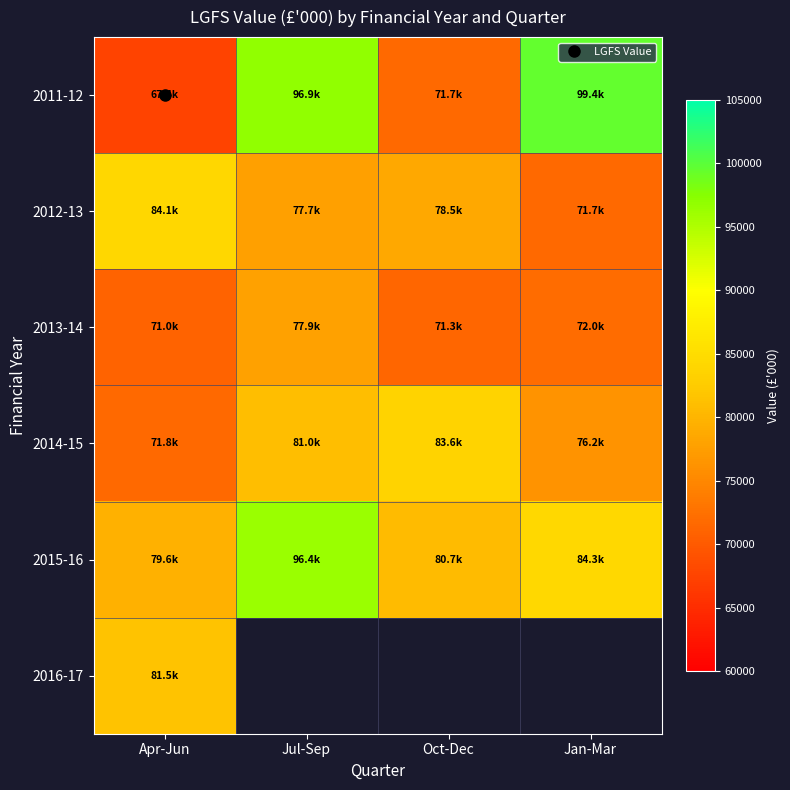

Reading left to right, transcribe all the data shown in this chart.

2011-12: Apr-Jun=67429.8	Jul-Sep=96883.1	Oct-Dec=71665.2	Jan-Mar=99440.6
2012-13: Apr-Jun=84086.7	Jul-Sep=77677.5	Oct-Dec=78505.8	Jan-Mar=71737.8
2013-14: Apr-Jun=70997.7	Jul-Sep=77916.0	Oct-Dec=71310.8	Jan-Mar=72034.7
2014-15: Apr-Jun=71776.0	Jul-Sep=80983.1	Oct-Dec=83583.0	Jan-Mar=76239.3
2015-16: Apr-Jun=79622.4	Jul-Sep=96359.0	Oct-Dec=80692.8	Jan-Mar=84259.5
2016-17: Apr-Jun=81546.5	Jul-Sep=0.0	Oct-Dec=0.0	Jan-Mar=0.0